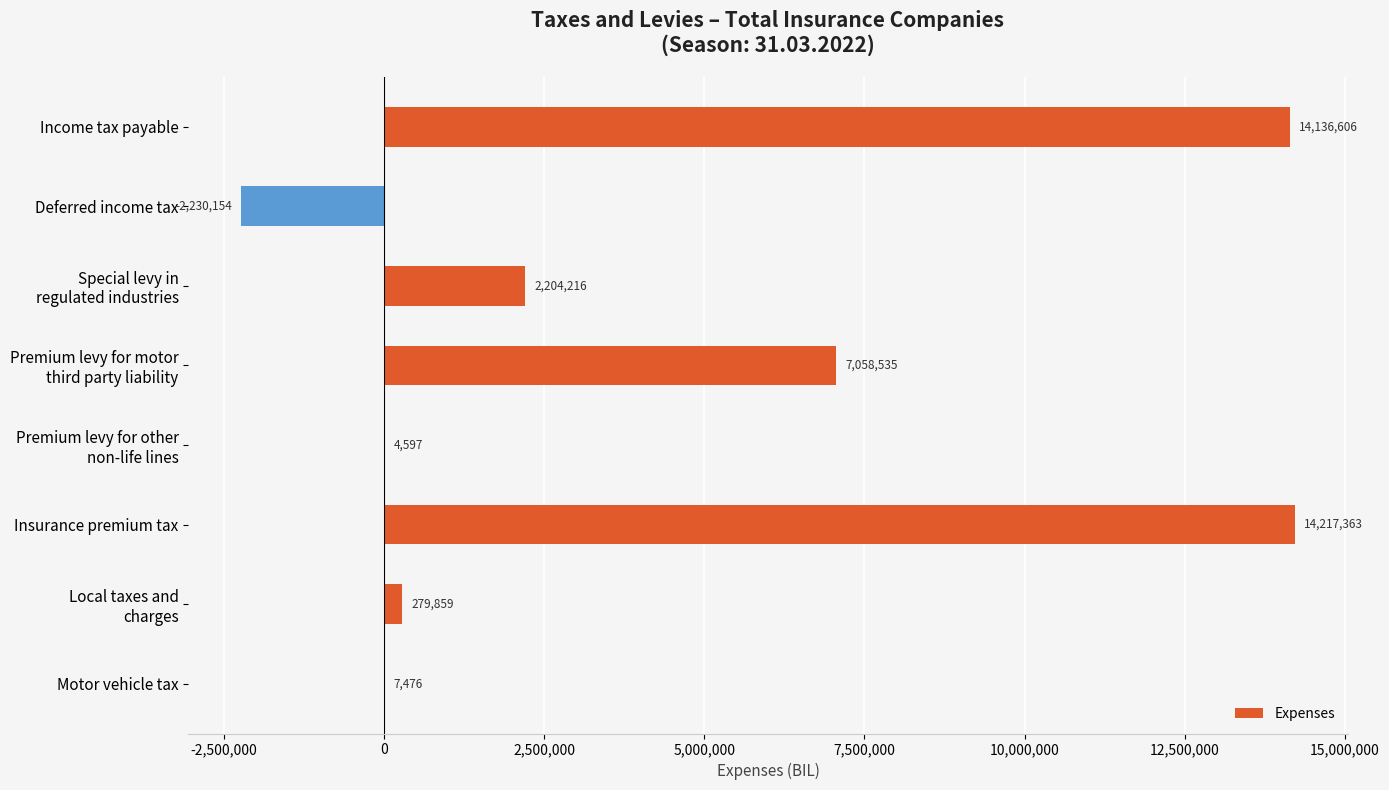

The value at Deferred income tax is -3315808. True or false?

False